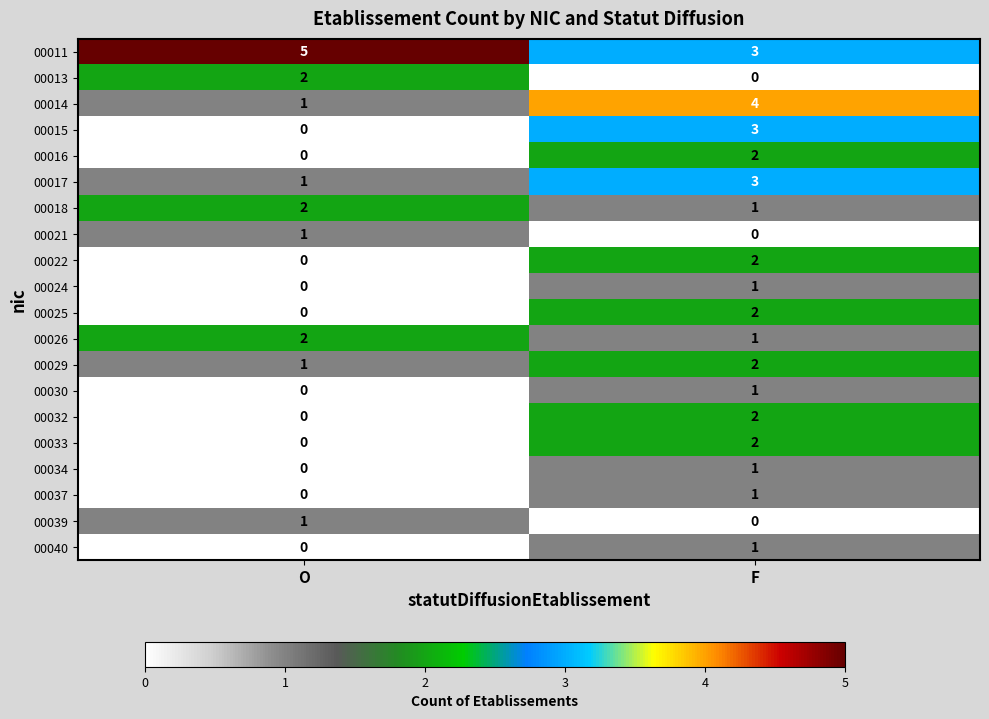

At which label is 00024 closest to 0?

O